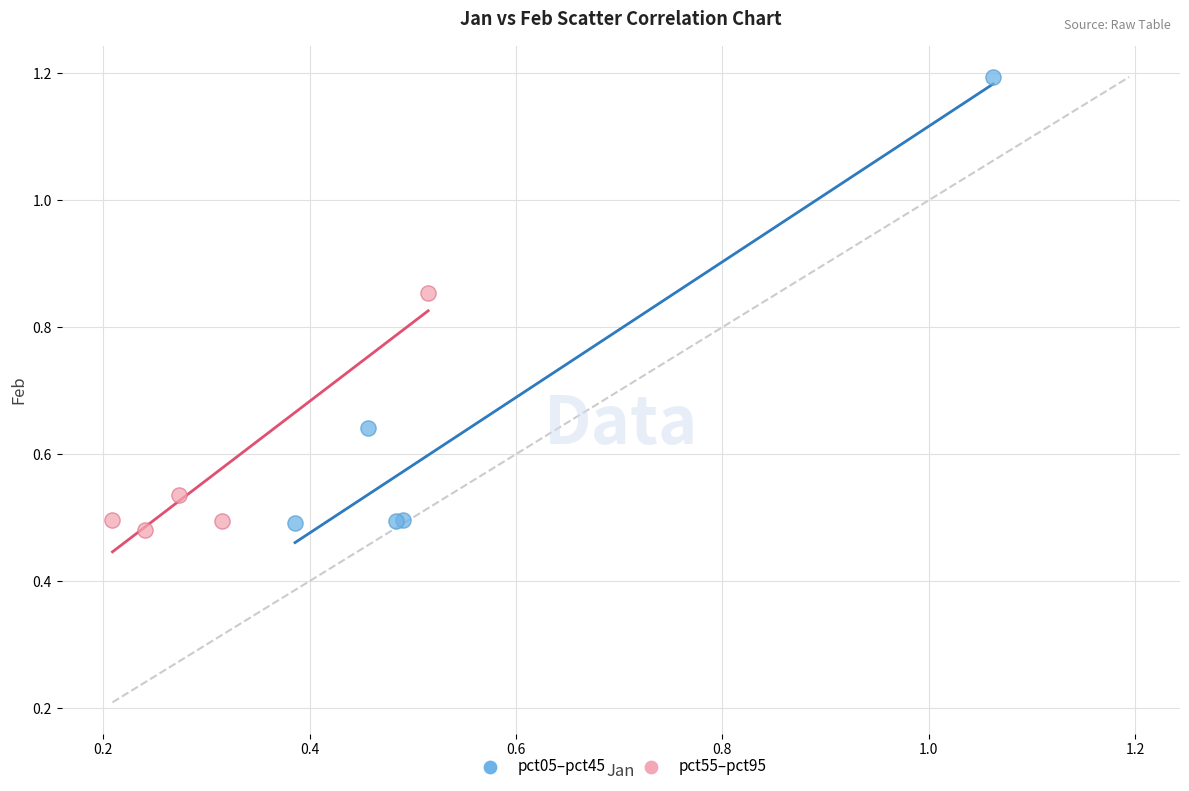

Which series contains the highest Y value?

pct05–pct45